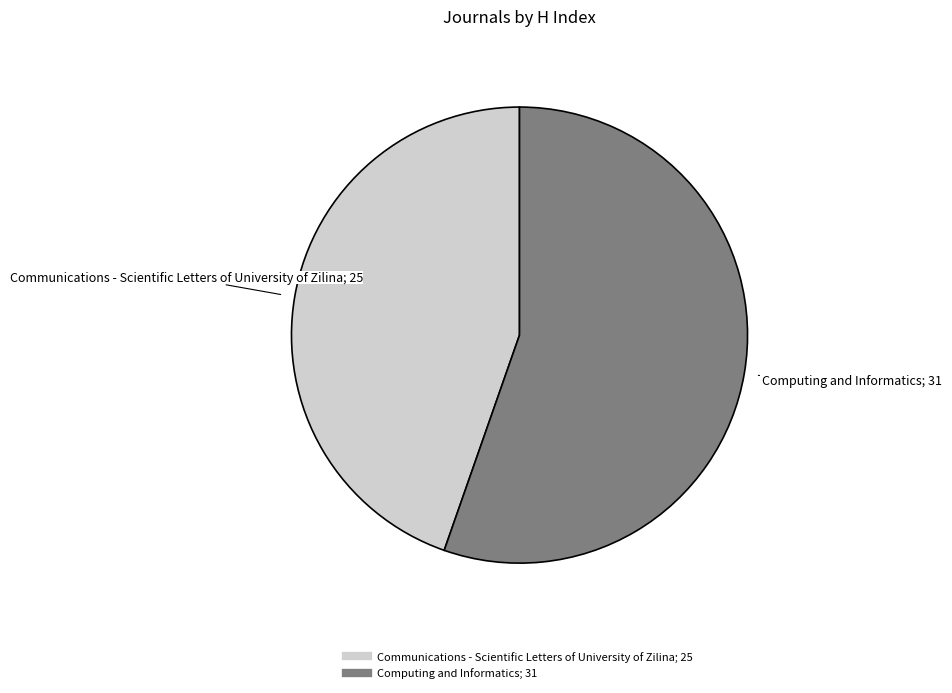

What is the largest slice in the pie chart?

Computing and Informatics